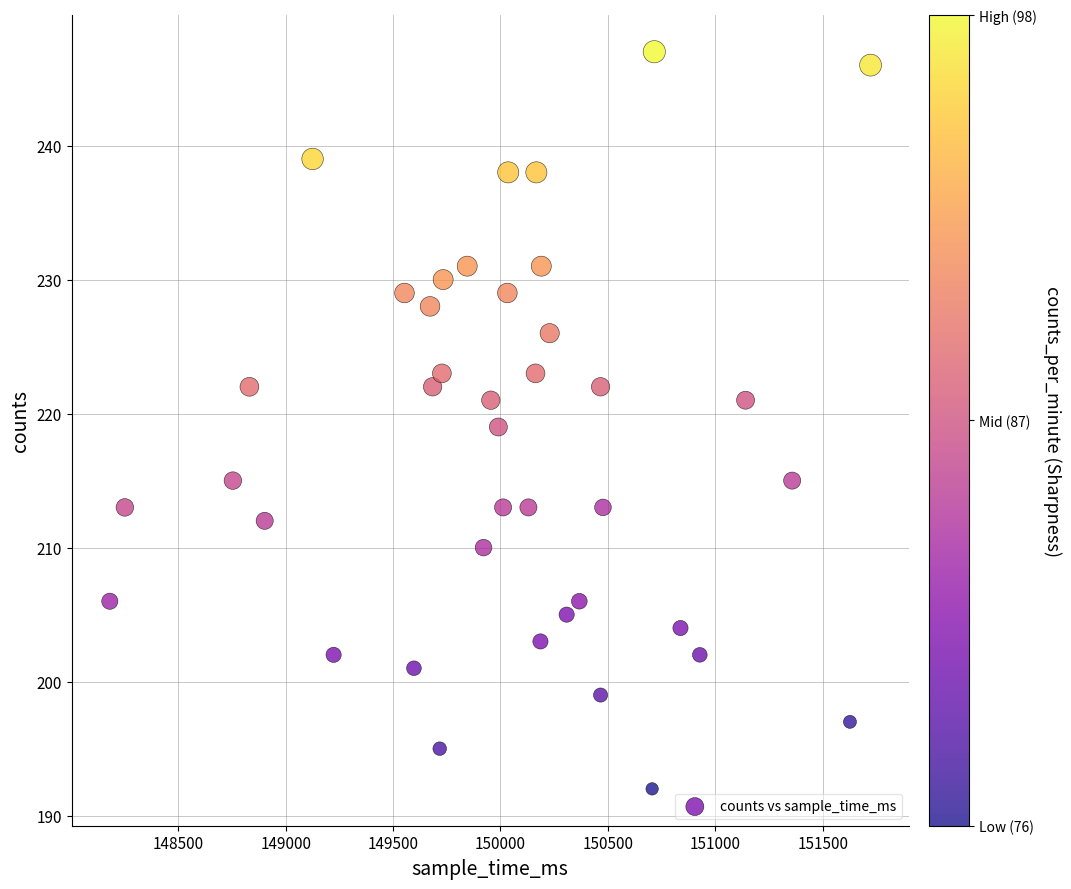

What is the range of Y values (max minus min)?

55